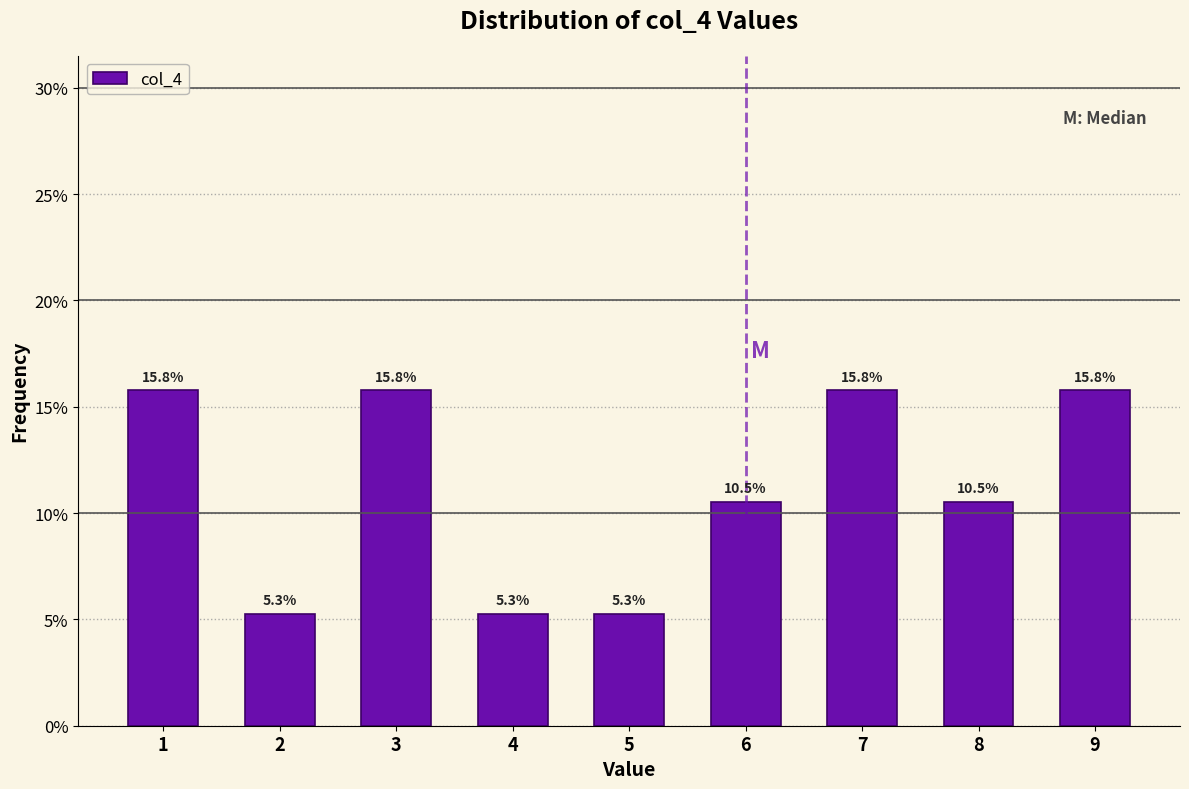

Reading left to right, list all the values displayed in this chart.

15.8	5.3	15.8	5.3	5.3	10.5	15.8	10.5	15.8